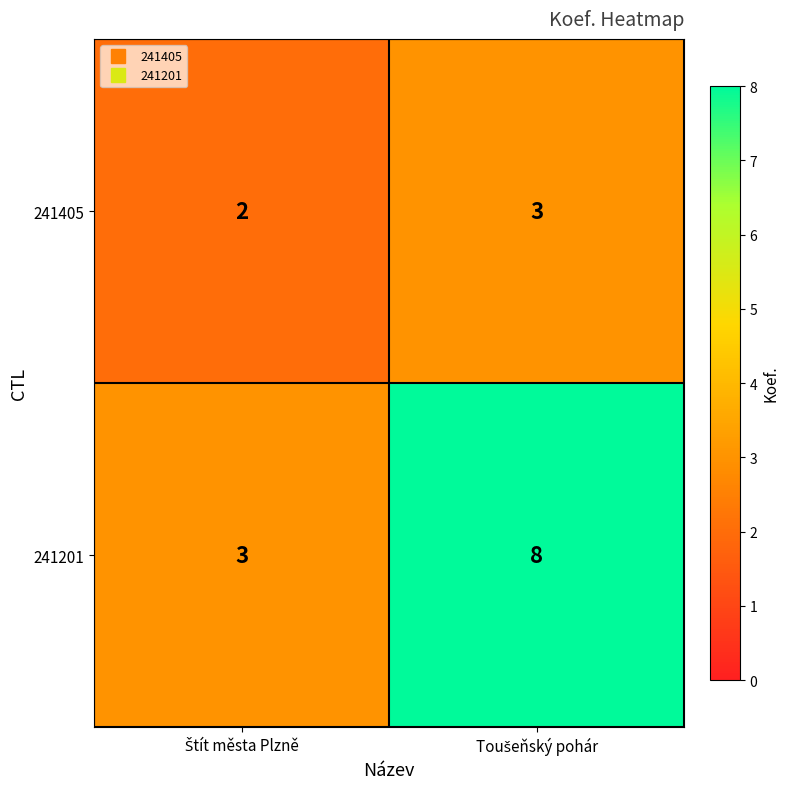

Rank the series by their average value, from highest to lowest.

241201, 241405